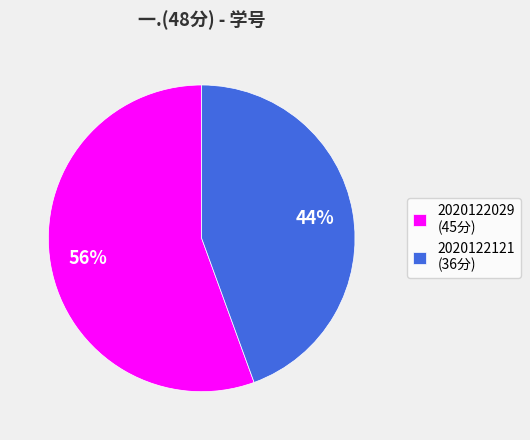

Count the number of slices in the pie.

2